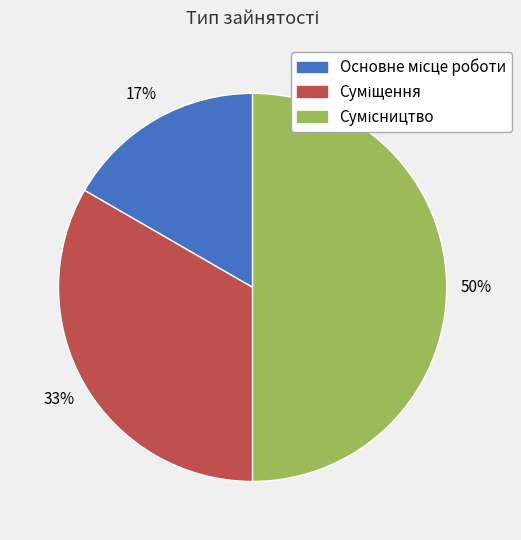

To the nearest percent, what is the average slice percentage?

33%